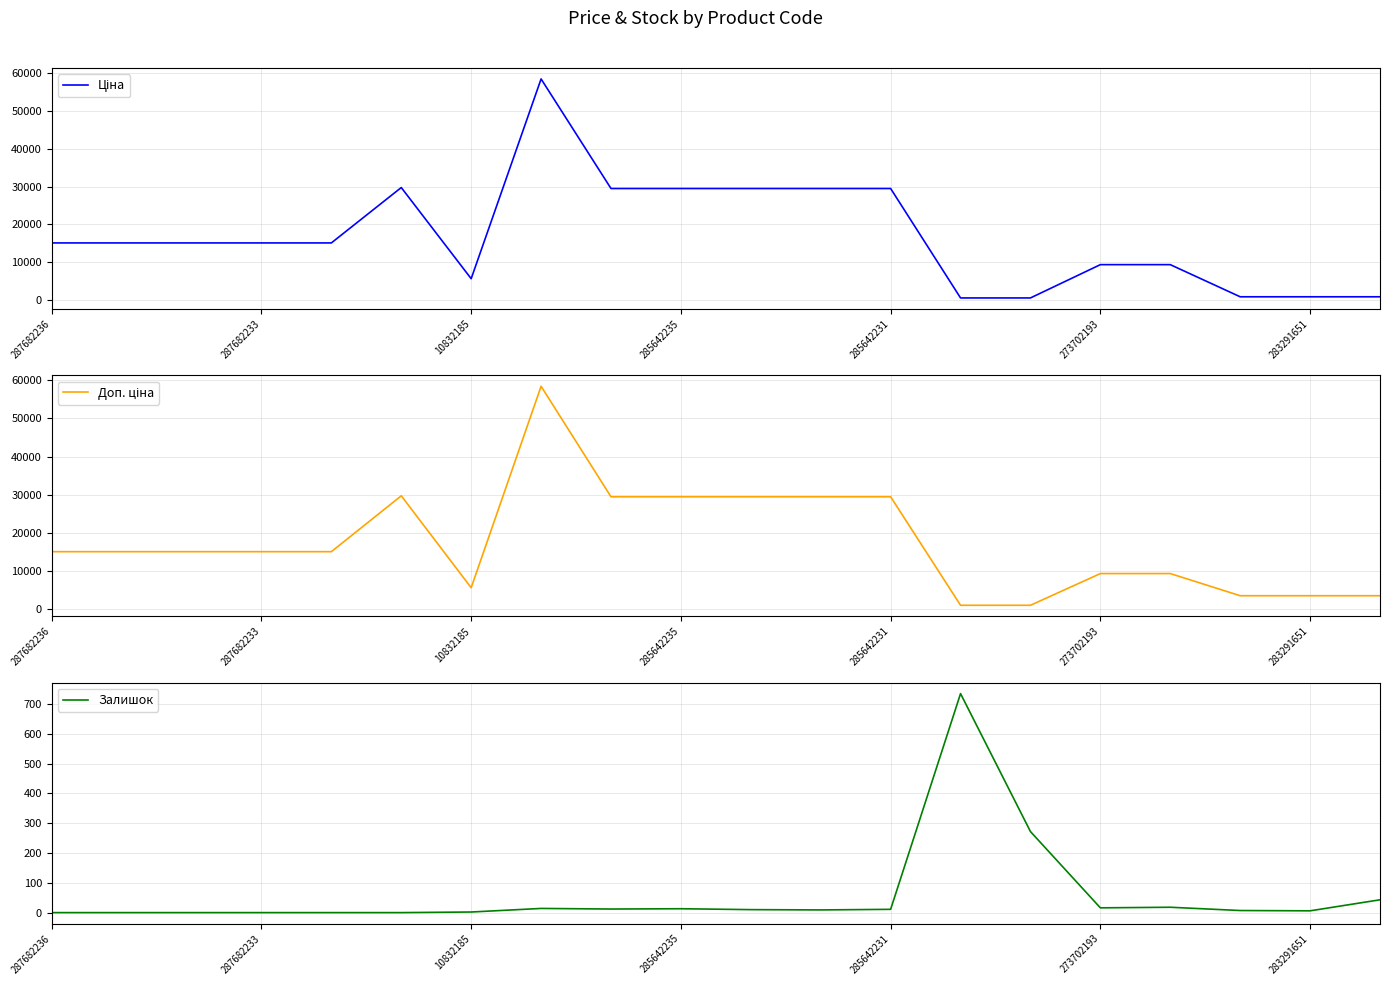

What is the greatest value displayed?

58426.5